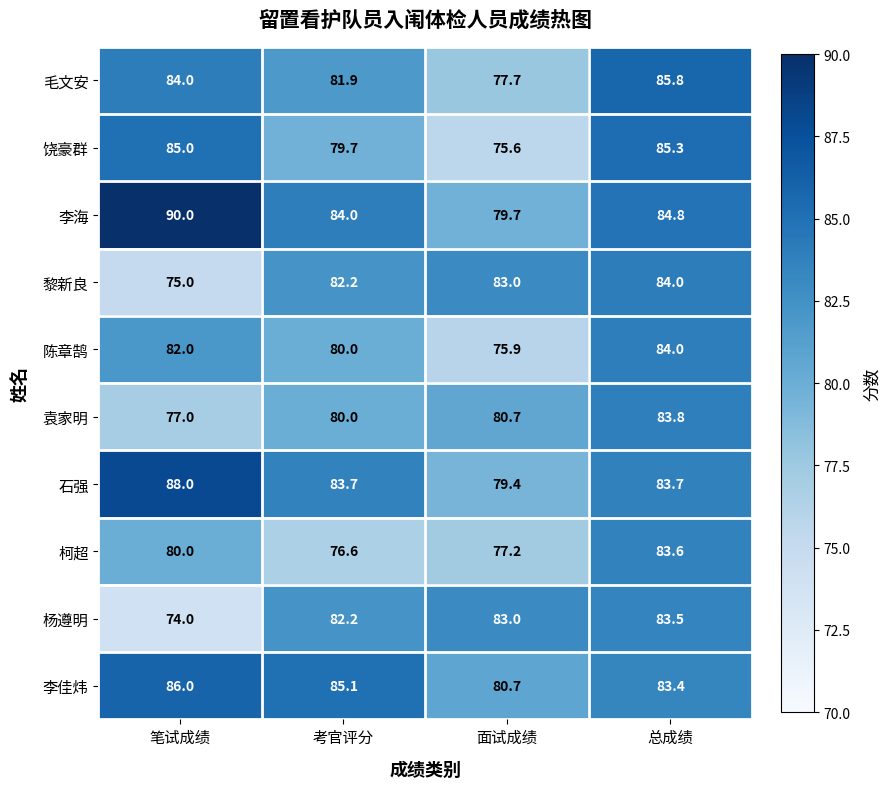

True or false: 石强 has a value of 139.3 at 面试成绩.

False